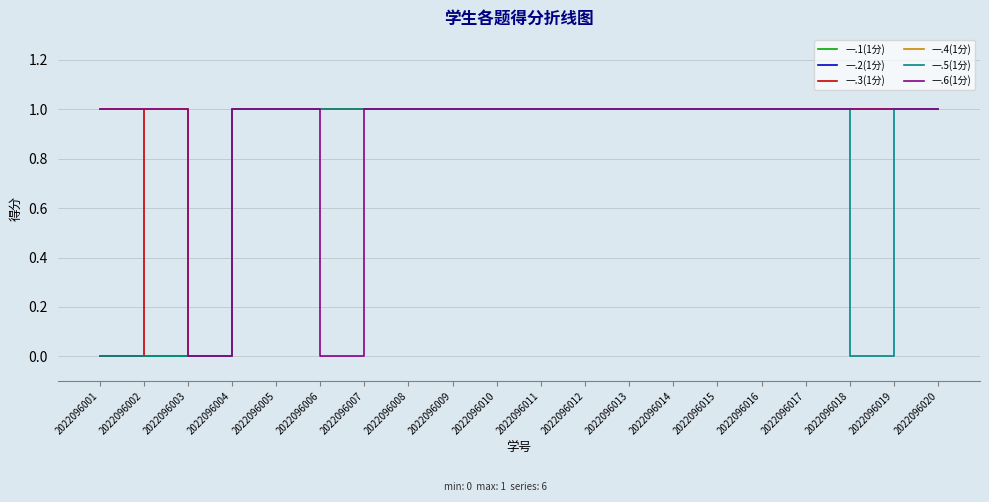

Is it true that 一.2(1分) equals 1 at 2022096006?

True